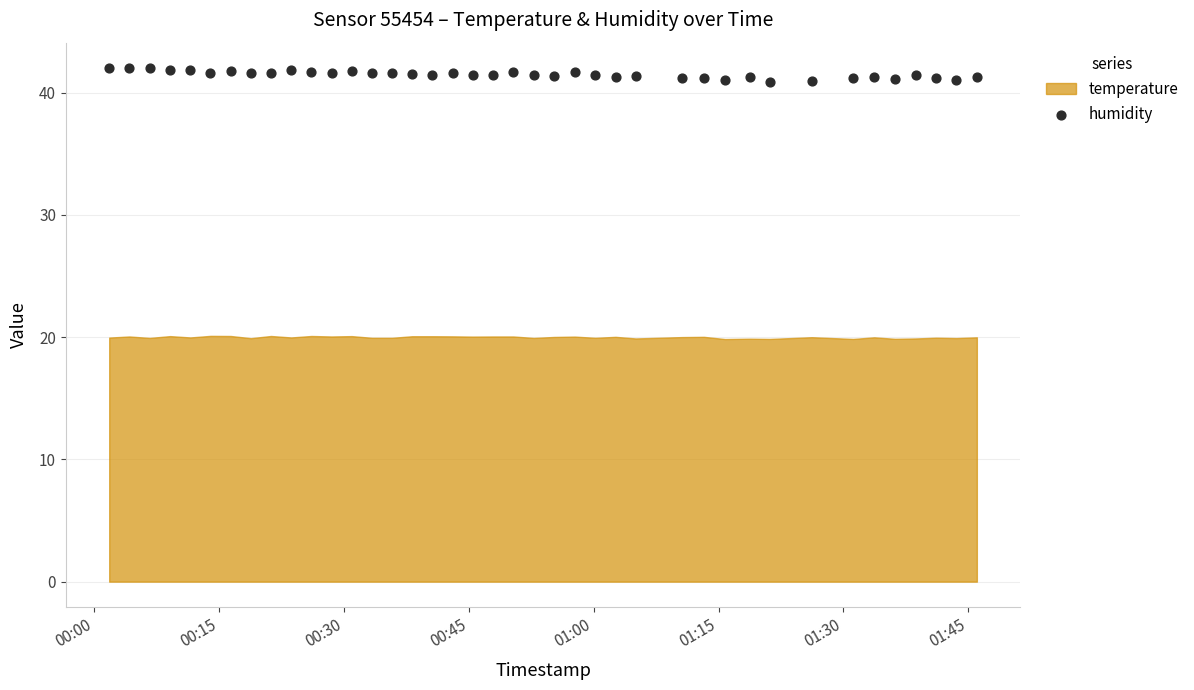

How many data points are displayed?

40